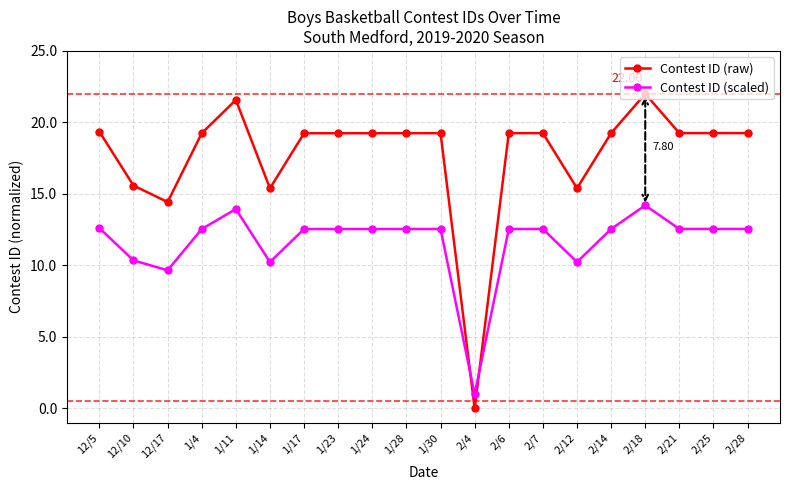

The value of Contest ID (raw) at 12/17 is 14.4. True or false?

True